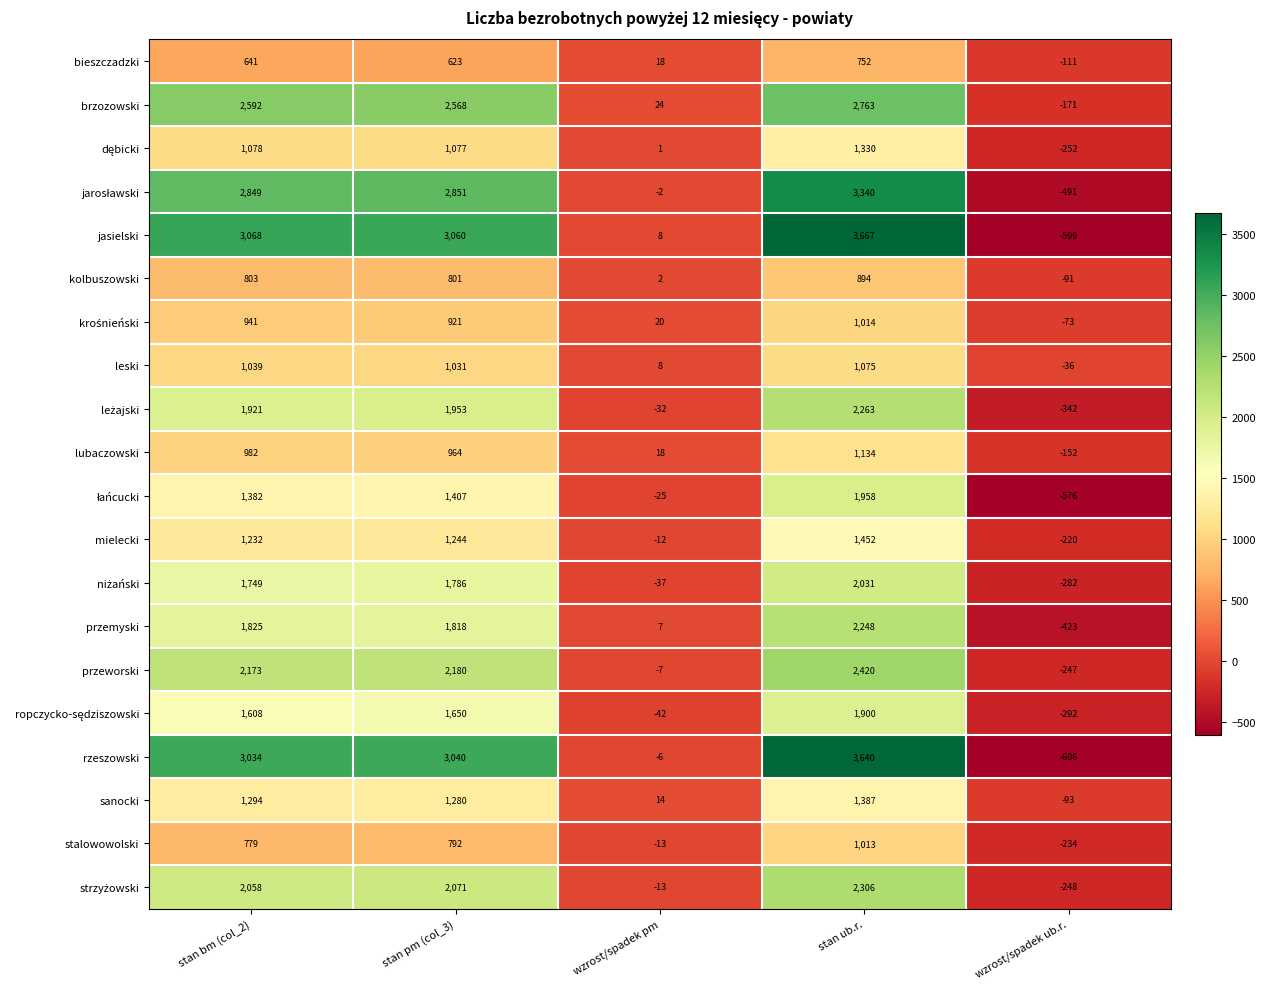

The value of przemyski at stan ub.r. is 3947. True or false?

False